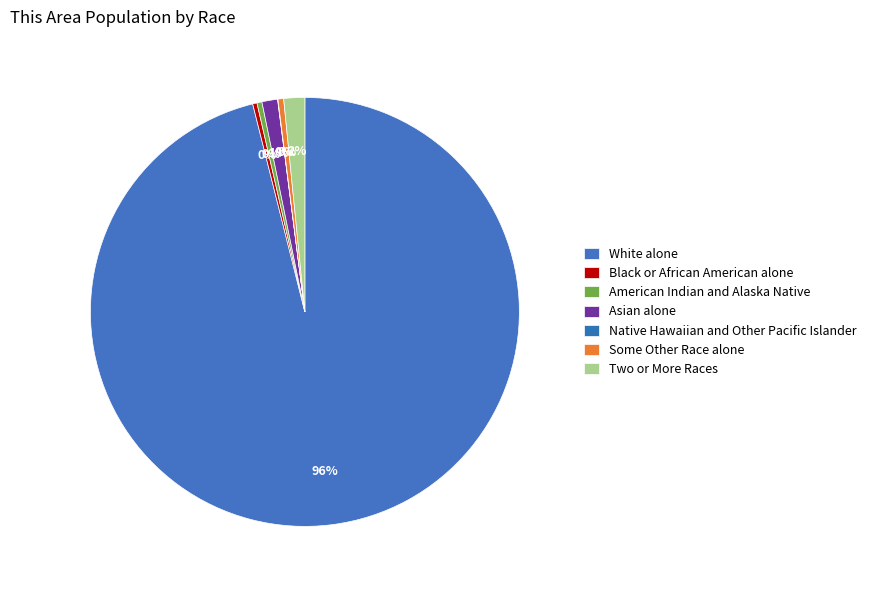

Count the number of slices in the pie.

7